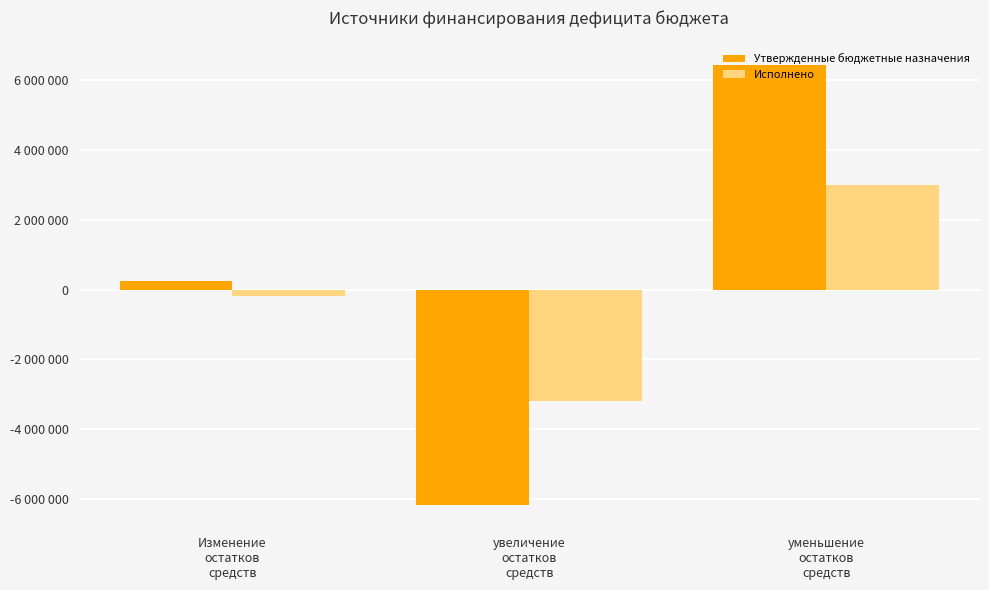

What position from the right is уменьшение
остатков
средств?

1